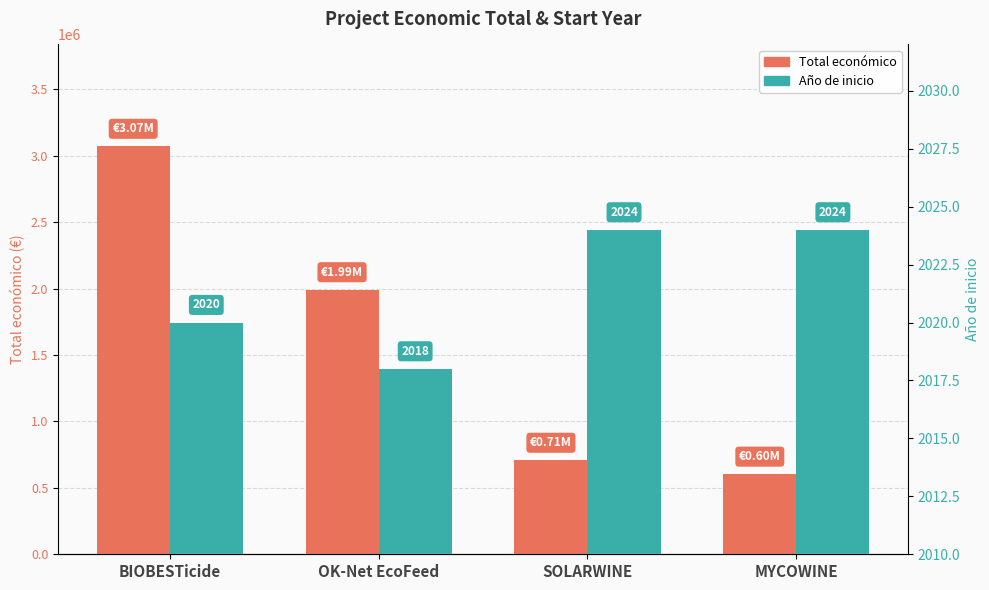

At which label does Total económico first exceed 1990368?

BIOBESTicide